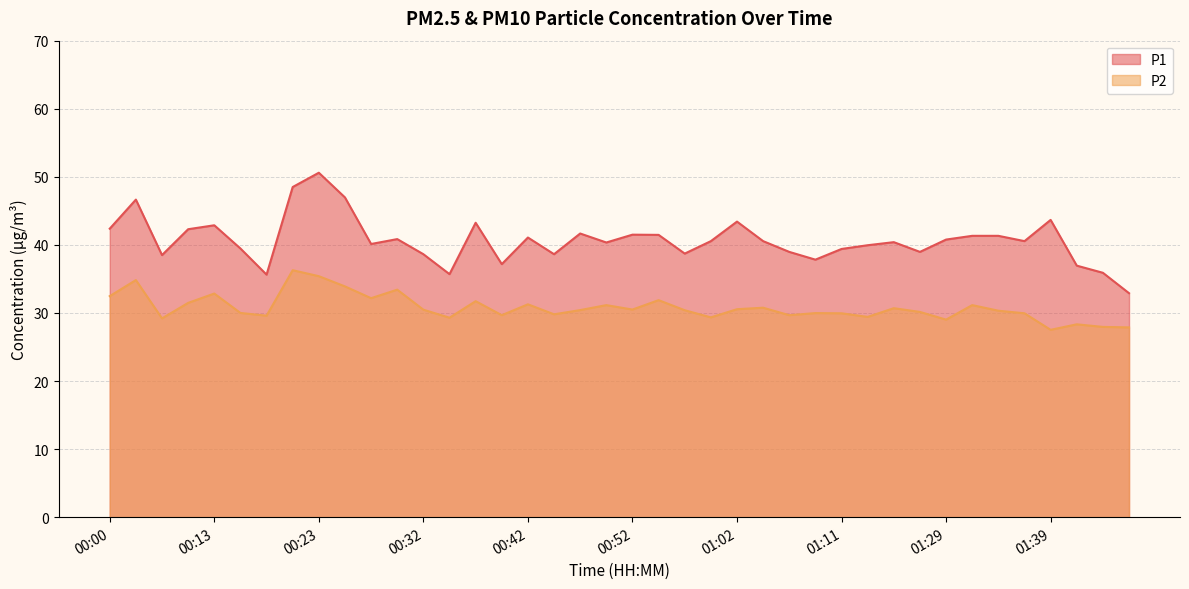

True or false: P1 and P2 intersect in this chart.

False